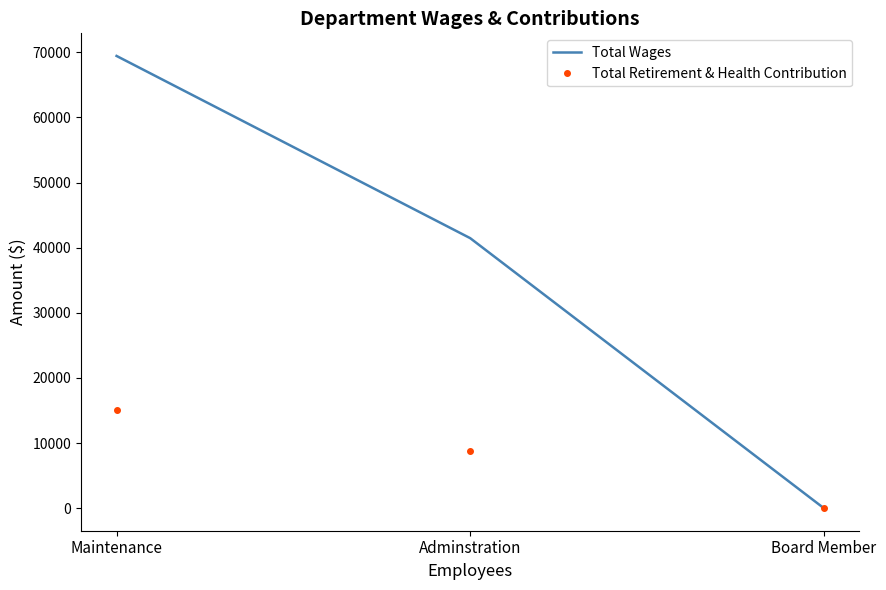

At how many categories does at least one series exceed 8474?

2